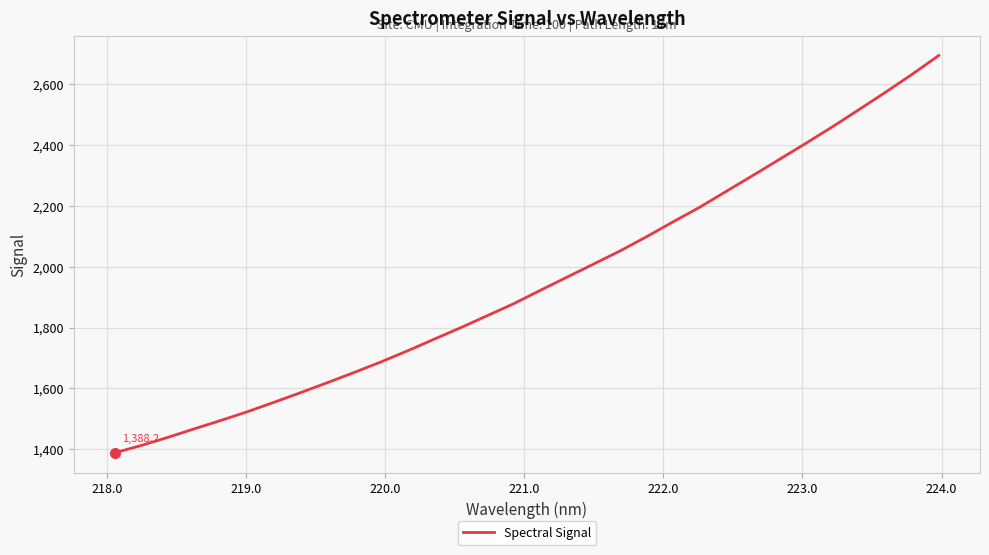

What is the difference between the maximum and second lowest values?

1282.5